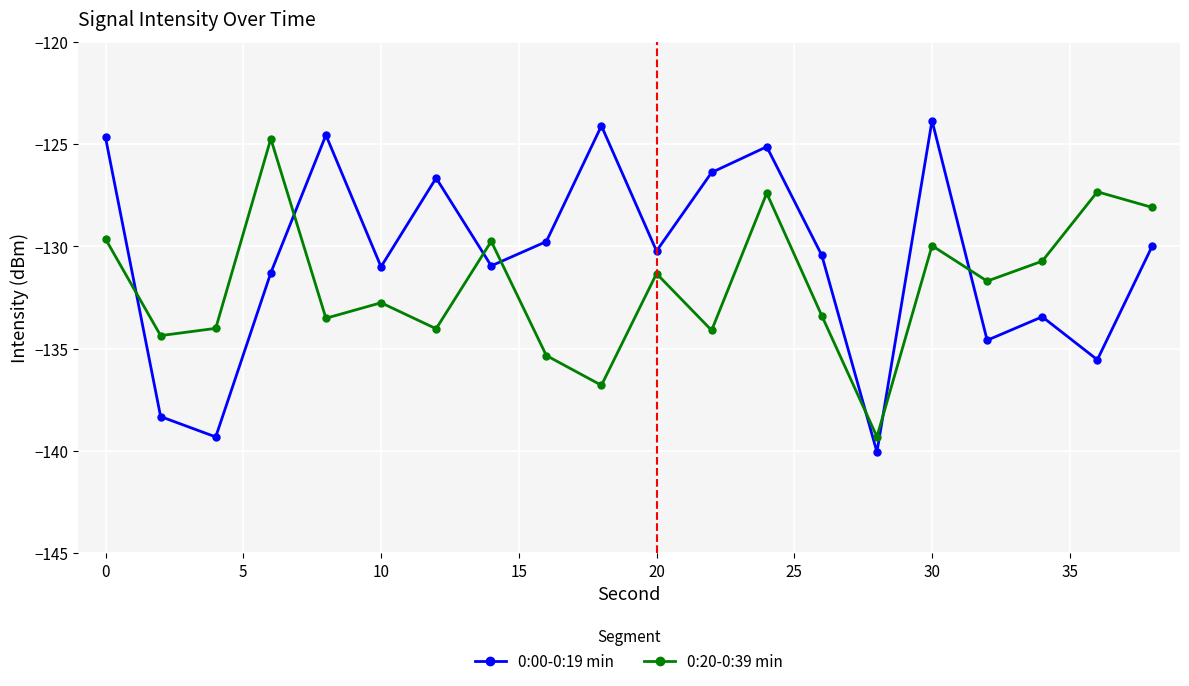

List the series in order of their overall mean, highest first.

0:00-0:19 min, 0:20-0:39 min